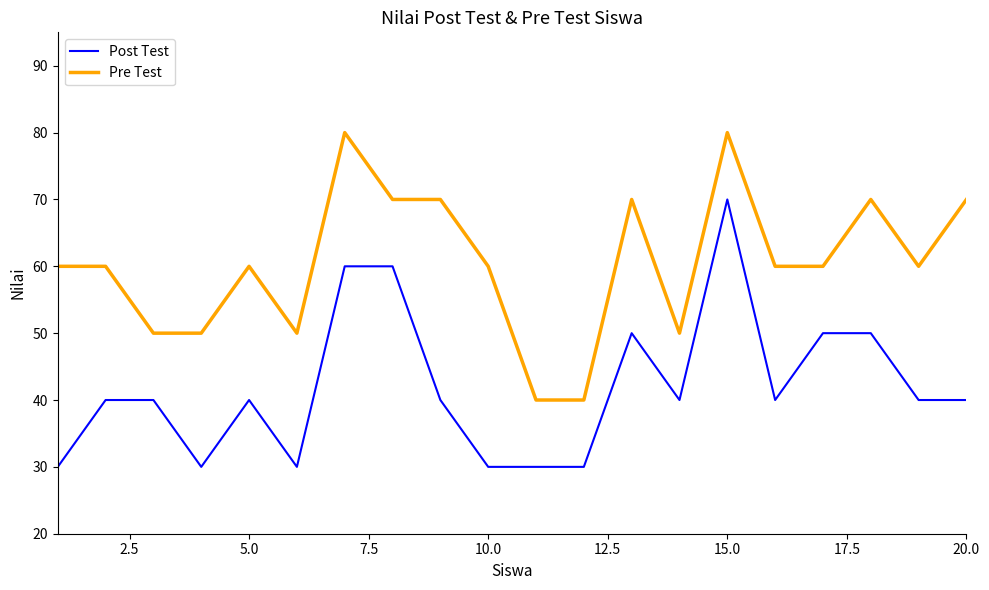

List the series in order of their peak value, highest first.

Pre Test, Post Test